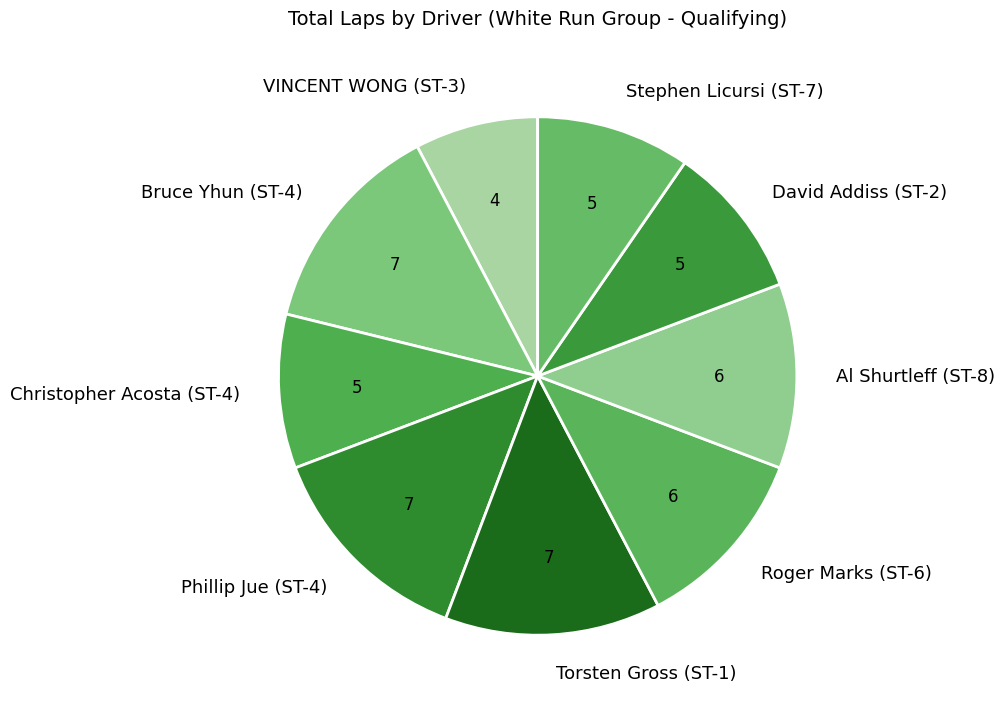

Is it true that Al Shurtleff (ST-8) is 12% of the pie?

True